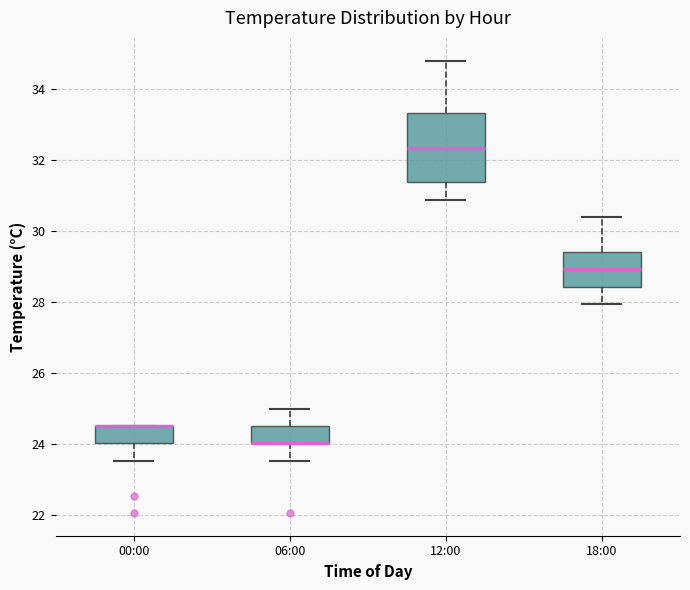

Reading left to right, transcribe this box plot: for each box, give where its median line is, the range the box spans, and where its two whiskers end, as read against the y-axis. The values are not printed on the chart, so give them approximately, as read against the axis.

00:00: median 24.6 (drawn on the box's upper edge), box 24.0 to 24.6, whiskers 23.6 to 24.6
06:00: median 24.0 (drawn on the box's lower edge), box 24.0 to 24.6, whiskers 23.6 to 25.0
12:00: median 32.4, box 31.4 to 33.4, whiskers 30.8 to 34.8
18:00: median 29.0, box 28.4 to 29.4, whiskers 28.0 to 30.4